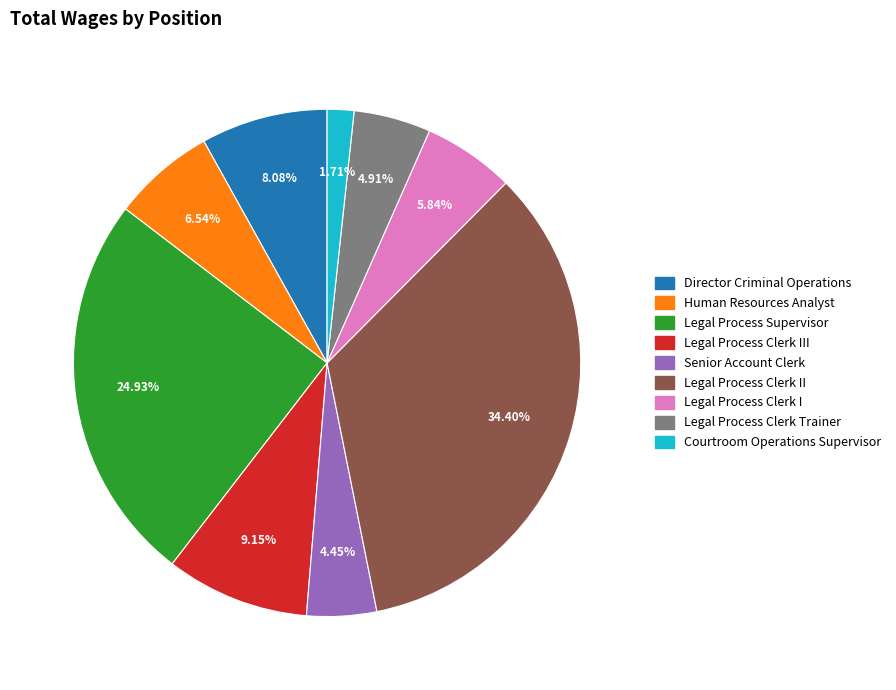

Does any single category account for the majority?

No